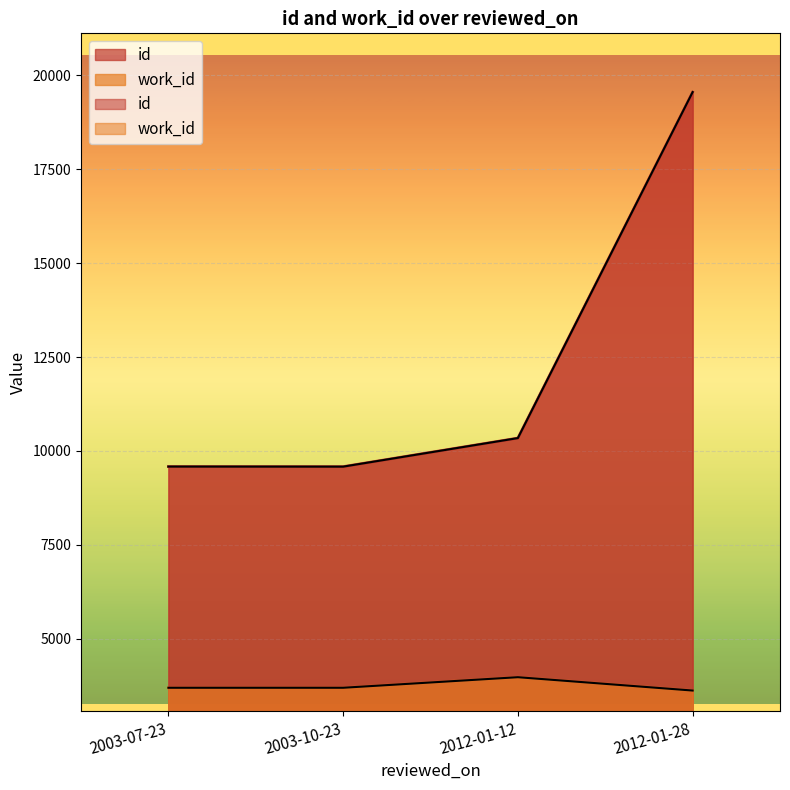

How many values in the id series exceed 10343?

1